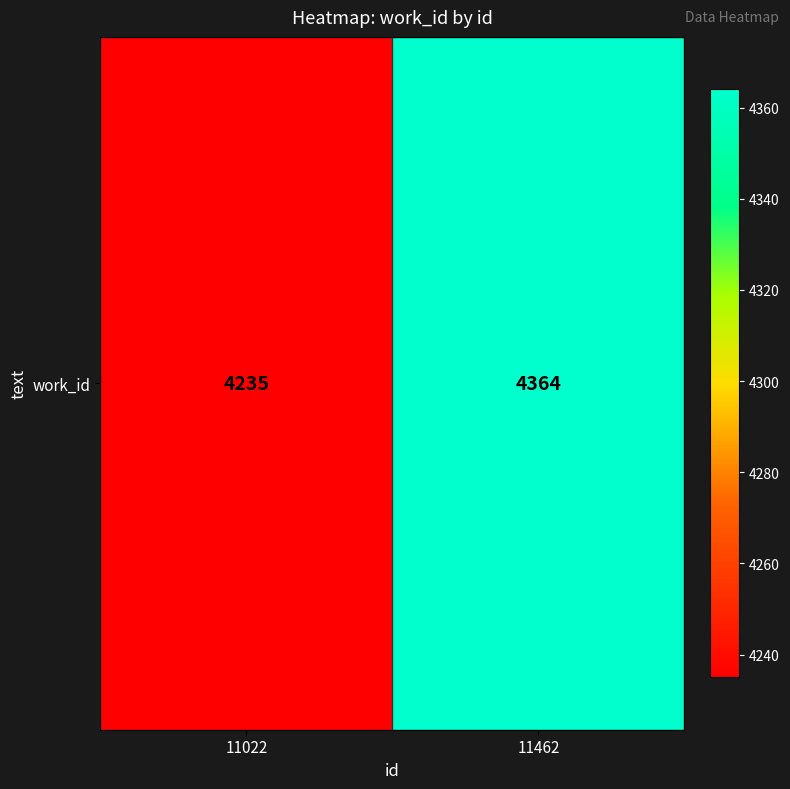

List the labels in order of value, largest first.

11462, 11022